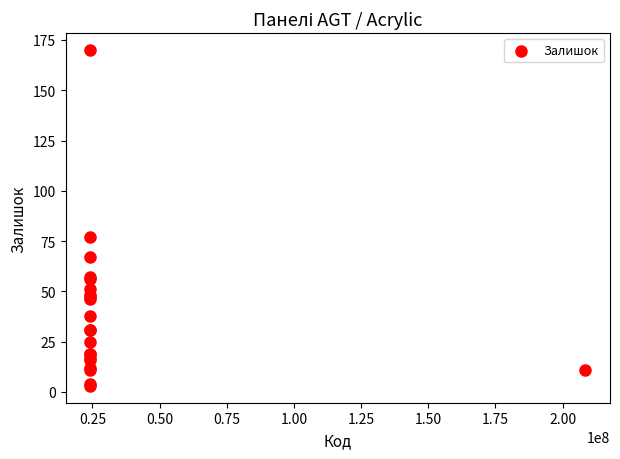

What Y value in the scatter plot is closest to 86?

77